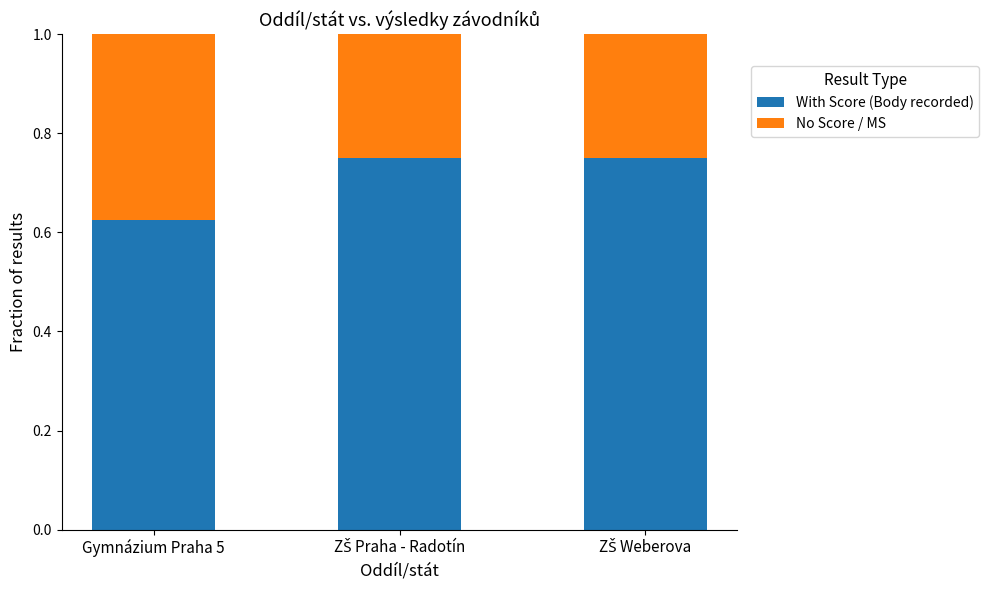

Which category has the lowest value in the With Score (Body recorded) series?

Gymnázium Praha 5